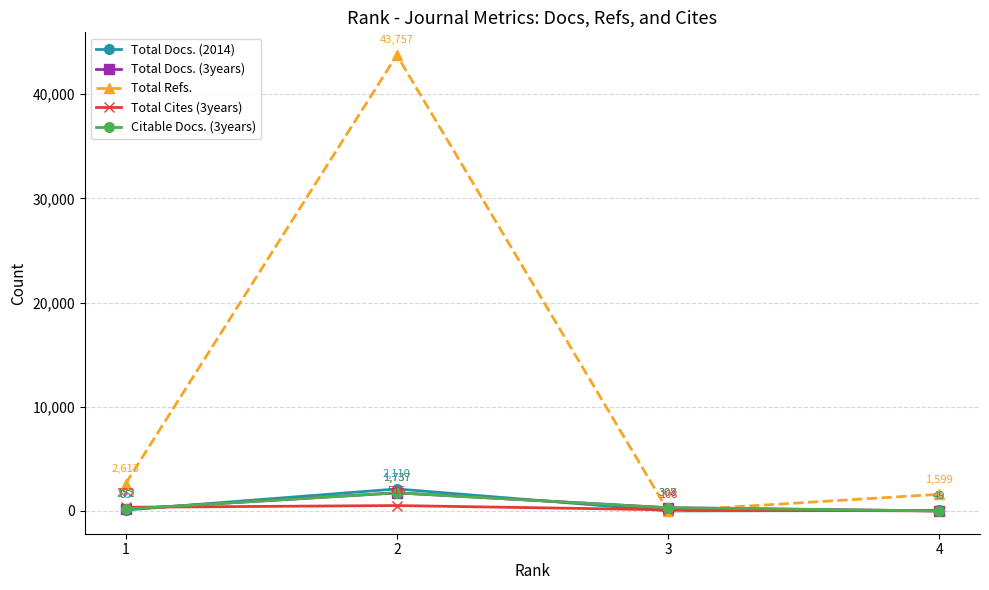

How many series are shown in this chart?

5